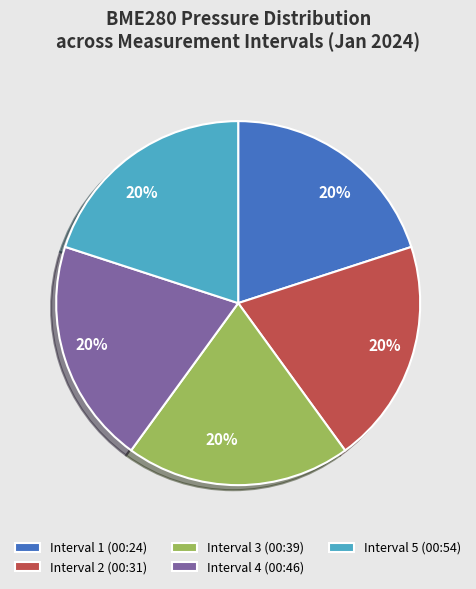

Approximately how many times larger is the value at Interval 4 (00:46) compared to Interval 1 (00:24)?

1.0